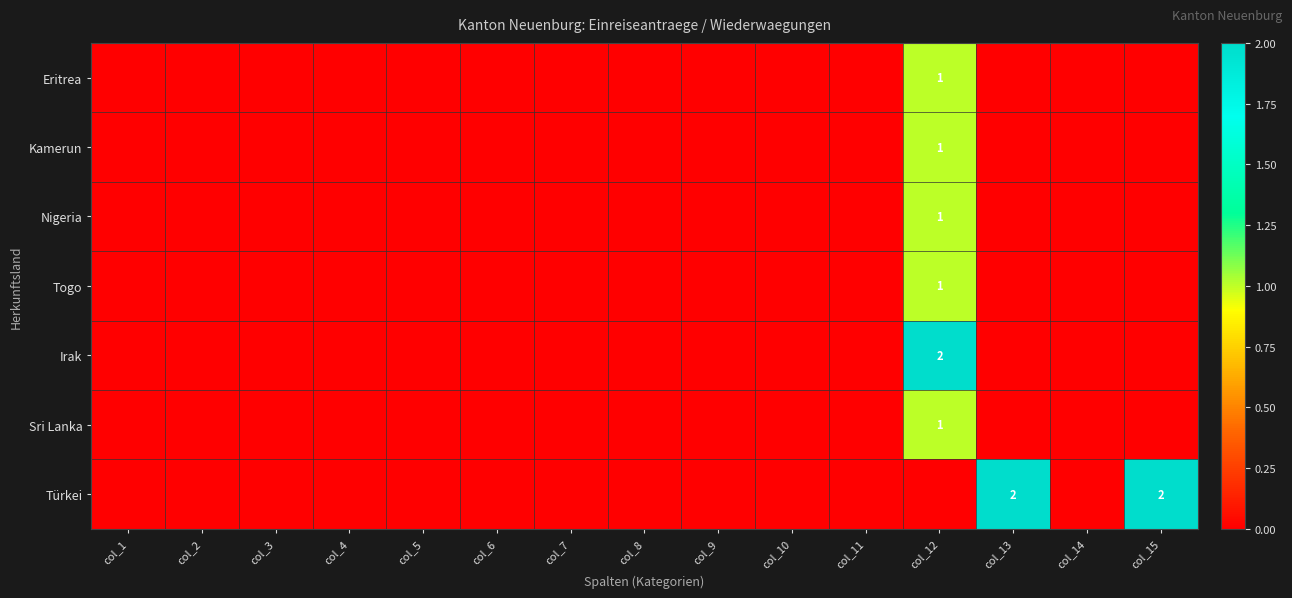

How many data points in Eritrea are above 0?

1